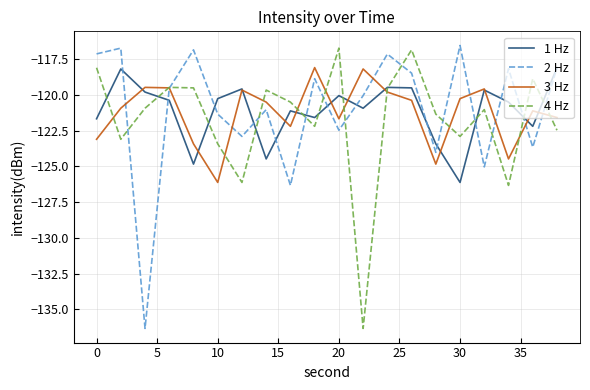

What is the maximum value for 1 Hz?

-118.1